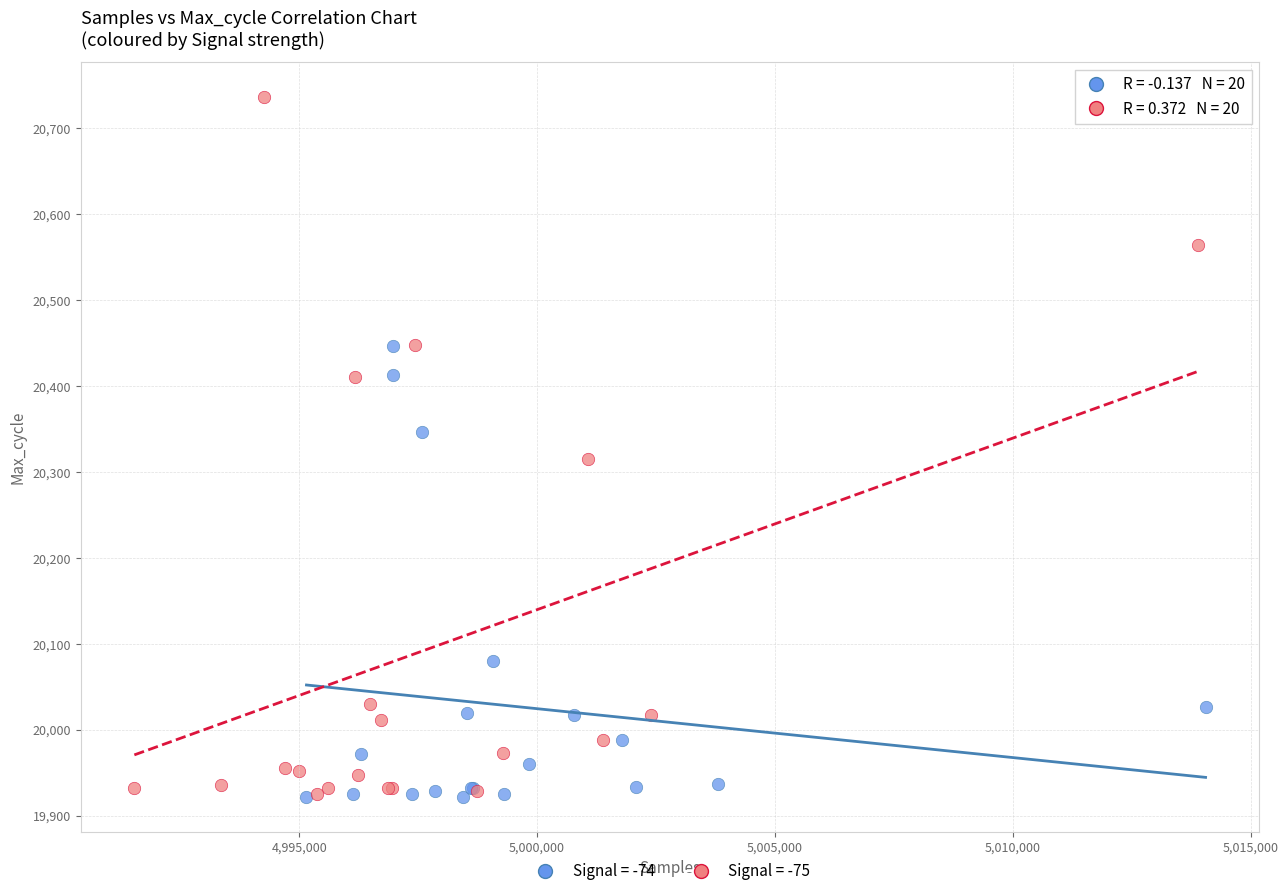

Which series contains the highest Y value?

Signal = -75